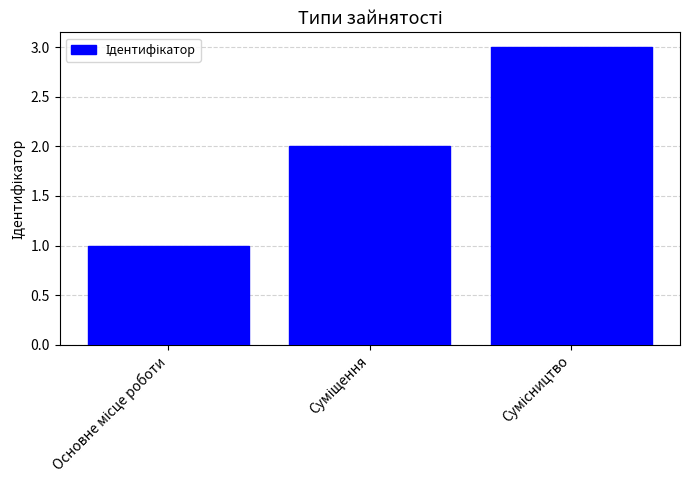

What is the sum of all values?

6